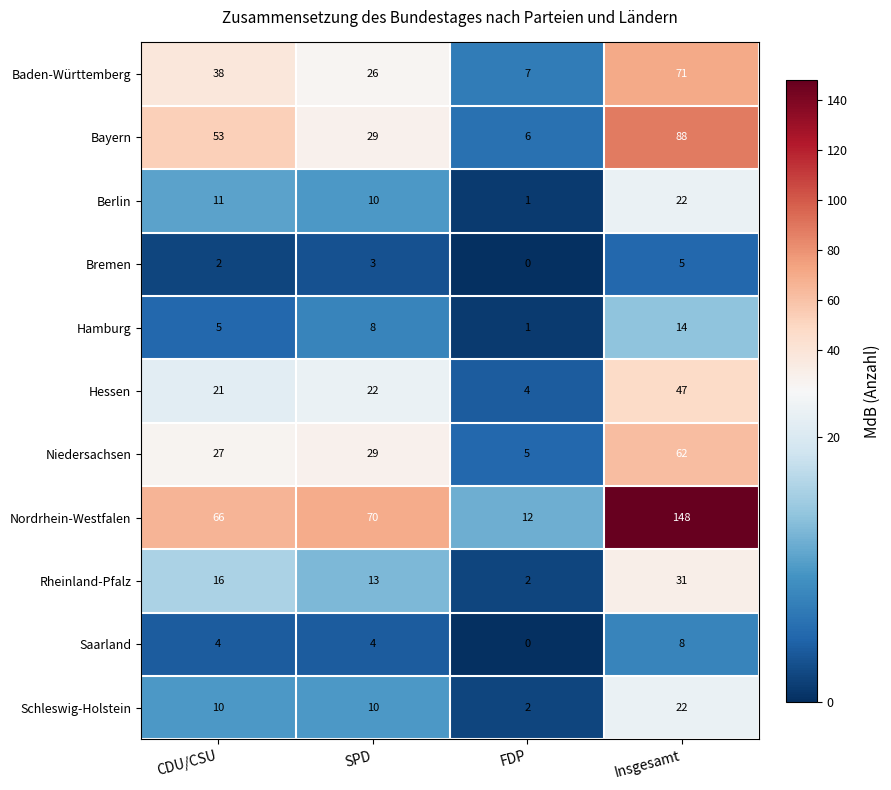

The value of Saarland at CDU/CSU is 7. True or false?

False